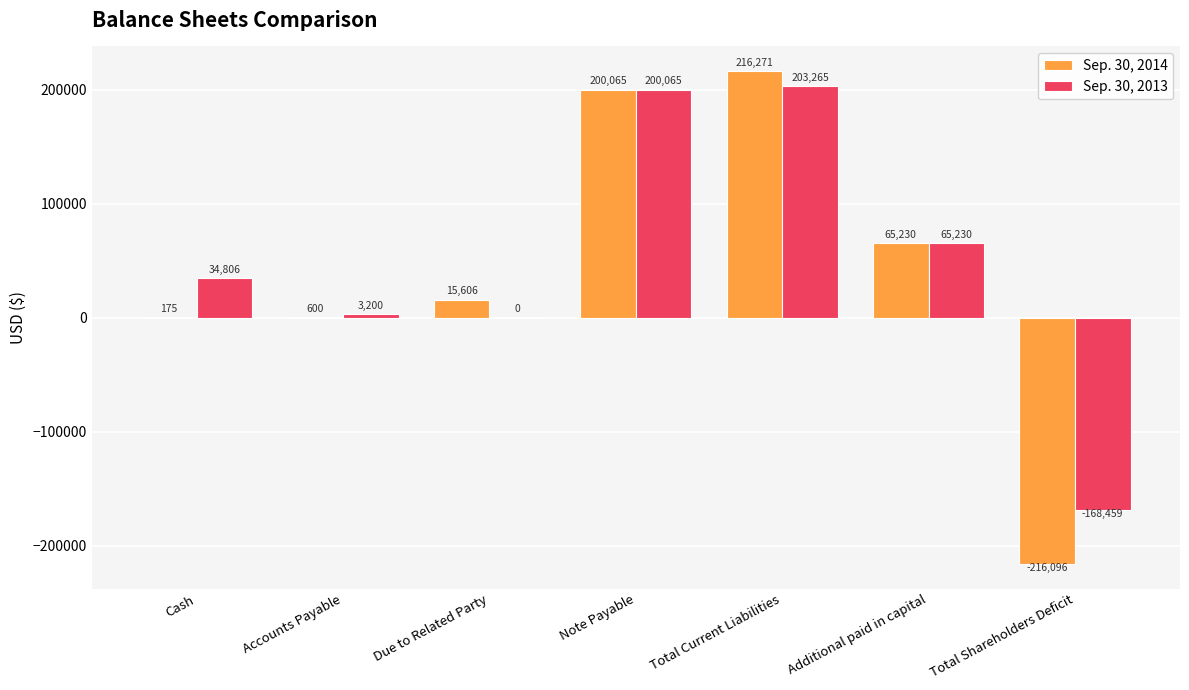

Reading left to right, list all the values displayed in this chart.

Sep. 30, 2014: 175	600	15606	200065	216271	65230	-216096
Sep. 30, 2013: 34806	3200	0	200065	203265	65230	-168459